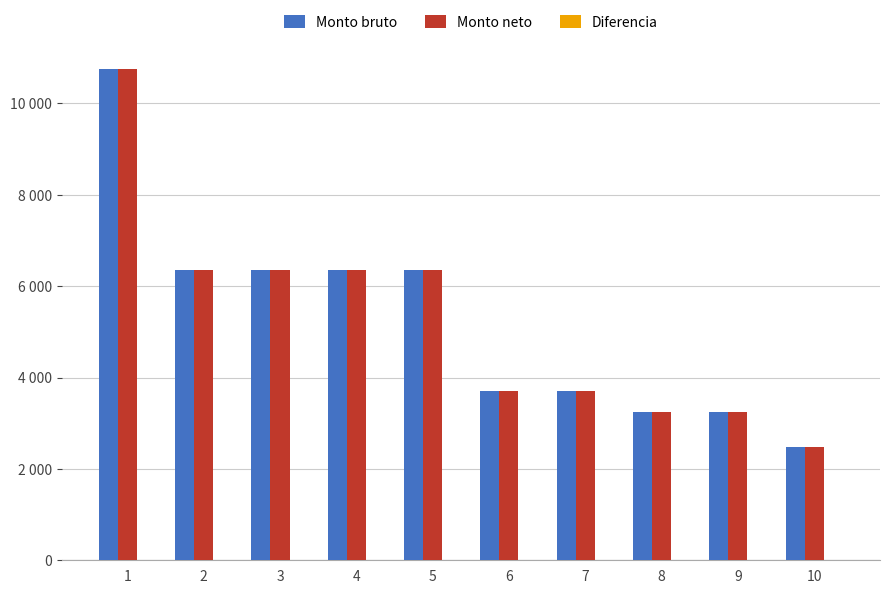

Which category has the lowest value in the Monto bruto series?

10